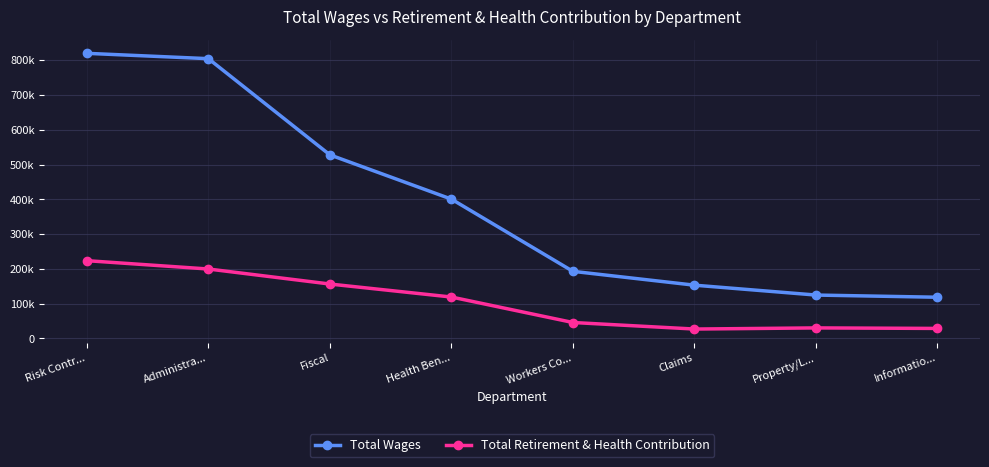

List the series in order of their peak value, lowest first.

Total Retirement & Health Contribution, Total Wages